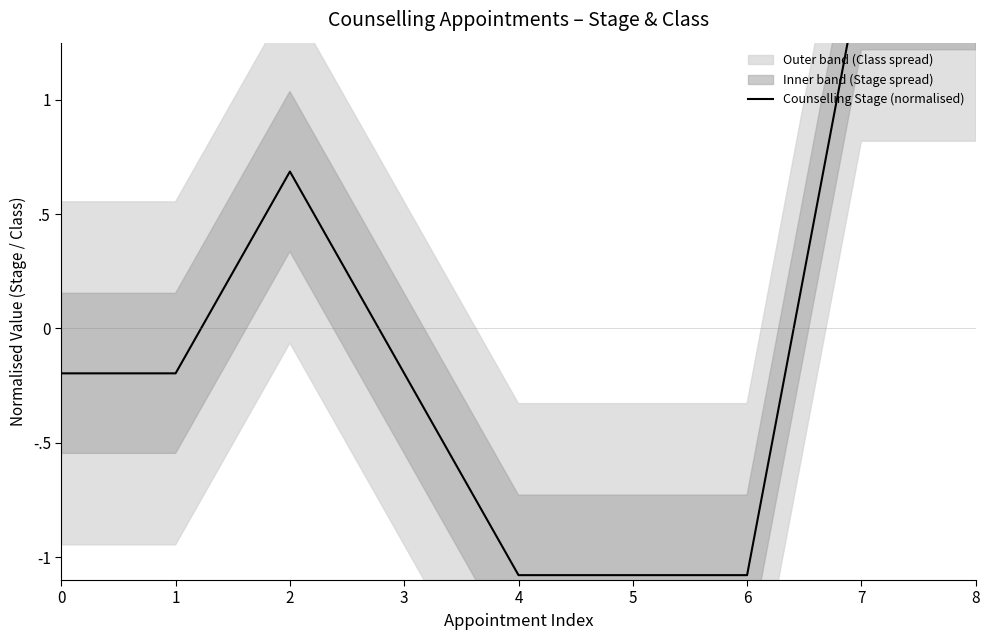

Reading right to left, transcribe all the data shown in this chart.

1.6	1.6	-1.1	-1.1	-1.1	-0.2	0.7	-0.2	-0.2